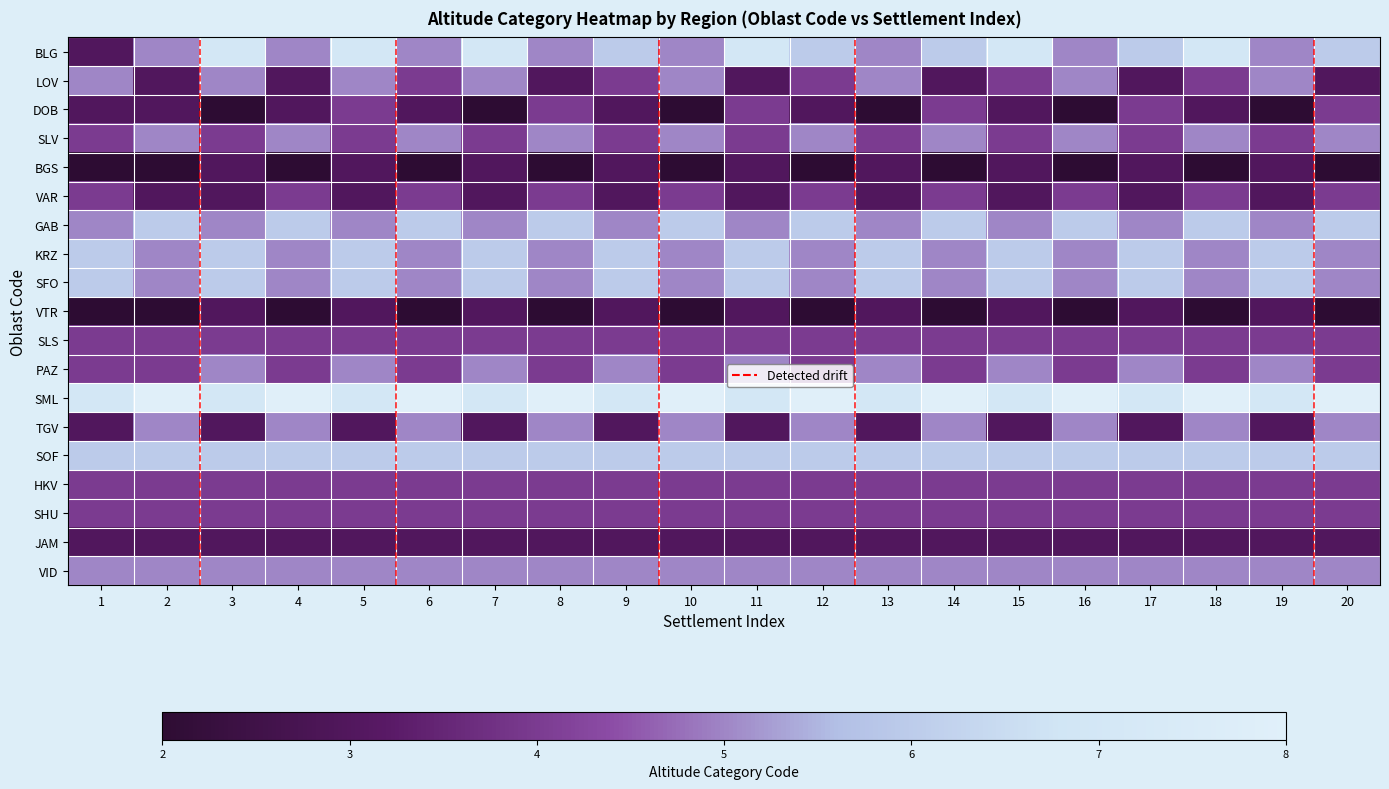

Reading right to left, transcribe all the data shown in this chart.

BLG: 20=6	19=5	18=7	17=6	16=5	15=7	14=6	13=5	12=6	11=7	10=5	9=6	8=5	7=7	6=5	5=7	4=5	3=7	2=5	1=3
LOV: 20=3	19=5	18=4	17=3	16=5	15=4	14=3	13=5	12=4	11=3	10=5	9=4	8=3	7=5	6=4	5=5	4=3	3=5	2=3	1=5
DOB: 20=4	19=2	18=3	17=4	16=2	15=3	14=4	13=2	12=3	11=4	10=2	9=3	8=4	7=2	6=3	5=4	4=3	3=2	2=3	1=3
SLV: 20=5	19=4	18=5	17=4	16=5	15=4	14=5	13=4	12=5	11=4	10=5	9=4	8=5	7=4	6=5	5=4	4=5	3=4	2=5	1=4
BGS: 20=2	19=3	18=2	17=3	16=2	15=3	14=2	13=3	12=2	11=3	10=2	9=3	8=2	7=3	6=2	5=3	4=2	3=3	2=2	1=2
VAR: 20=4	19=3	18=4	17=3	16=4	15=3	14=4	13=3	12=4	11=3	10=4	9=3	8=4	7=3	6=4	5=3	4=4	3=3	2=3	1=4
GAB: 20=6	19=5	18=6	17=5	16=6	15=5	14=6	13=5	12=6	11=5	10=6	9=5	8=6	7=5	6=6	5=5	4=6	3=5	2=6	1=5
KRZ: 20=5	19=6	18=5	17=6	16=5	15=6	14=5	13=6	12=5	11=6	10=5	9=6	8=5	7=6	6=5	5=6	4=5	3=6	2=5	1=6
SFO: 20=5	19=6	18=5	17=6	16=5	15=6	14=5	13=6	12=5	11=6	10=5	9=6	8=5	7=6	6=5	5=6	4=5	3=6	2=5	1=6
VTR: 20=2	19=3	18=2	17=3	16=2	15=3	14=2	13=3	12=2	11=3	10=2	9=3	8=2	7=3	6=2	5=3	4=2	3=3	2=2	1=2
SLS: 20=4	19=4	18=4	17=4	16=4	15=4	14=4	13=4	12=4	11=4	10=4	9=4	8=4	7=4	6=4	5=4	4=4	3=4	2=4	1=4
PAZ: 20=4	19=5	18=4	17=5	16=4	15=5	14=4	13=5	12=4	11=5	10=4	9=5	8=4	7=5	6=4	5=5	4=4	3=5	2=4	1=4
SML: 20=8	19=7	18=8	17=7	16=8	15=7	14=8	13=7	12=8	11=7	10=8	9=7	8=8	7=7	6=8	5=7	4=8	3=7	2=8	1=7
TGV: 20=5	19=3	18=5	17=3	16=5	15=3	14=5	13=3	12=5	11=3	10=5	9=3	8=5	7=3	6=5	5=3	4=5	3=3	2=5	1=3
SOF: 20=6	19=6	18=6	17=6	16=6	15=6	14=6	13=6	12=6	11=6	10=6	9=6	8=6	7=6	6=6	5=6	4=6	3=6	2=6	1=6
HKV: 20=4	19=4	18=4	17=4	16=4	15=4	14=4	13=4	12=4	11=4	10=4	9=4	8=4	7=4	6=4	5=4	4=4	3=4	2=4	1=4
SHU: 20=4	19=4	18=4	17=4	16=4	15=4	14=4	13=4	12=4	11=4	10=4	9=4	8=4	7=4	6=4	5=4	4=4	3=4	2=4	1=4
JAM: 20=3	19=3	18=3	17=3	16=3	15=3	14=3	13=3	12=3	11=3	10=3	9=3	8=3	7=3	6=3	5=3	4=3	3=3	2=3	1=3
VID: 20=5	19=5	18=5	17=5	16=5	15=5	14=5	13=5	12=5	11=5	10=5	9=5	8=5	7=5	6=5	5=5	4=5	3=5	2=5	1=5